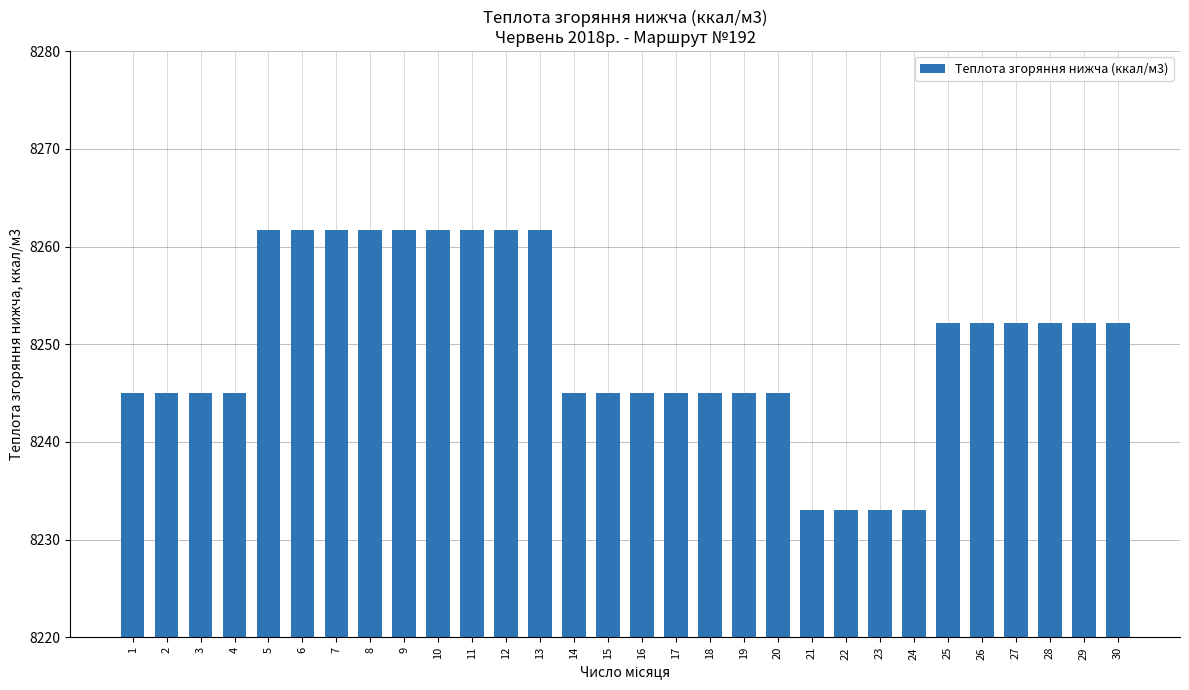

What is the minimum value shown in the chart?

8233.0